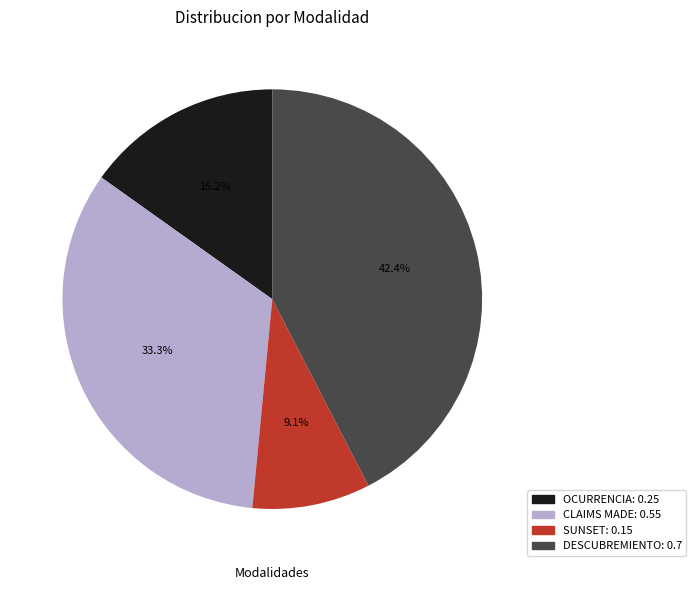

To the nearest percent, what portion does DESCUBREMIENTO represent?

42%